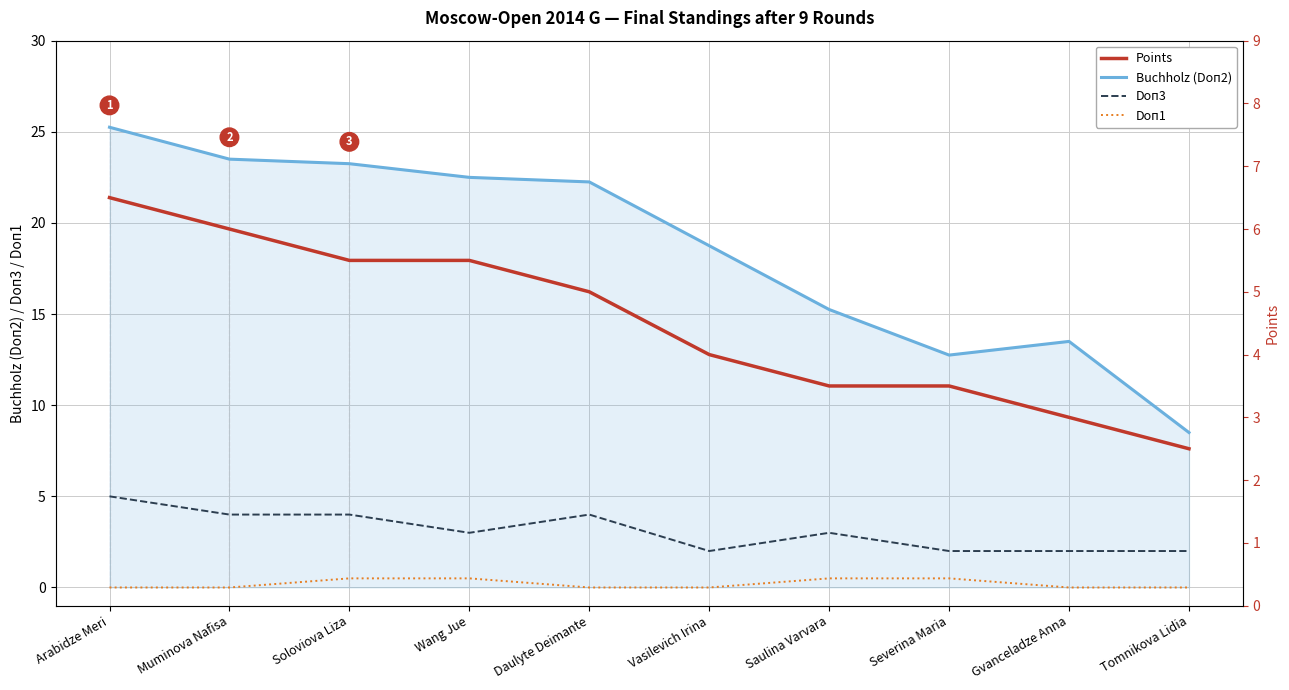

How many categories are shown in the chart?

10